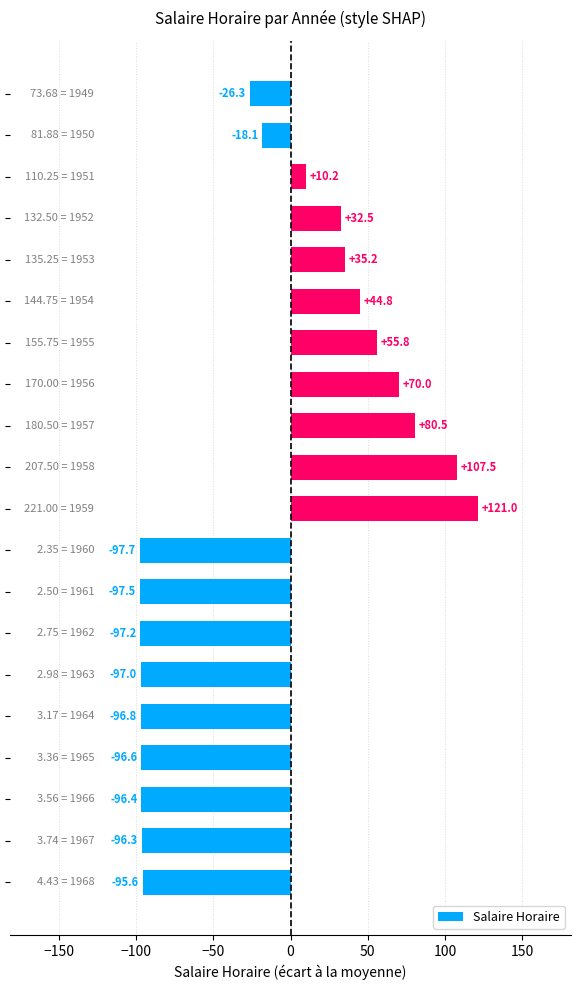

How many positive values are there?

9